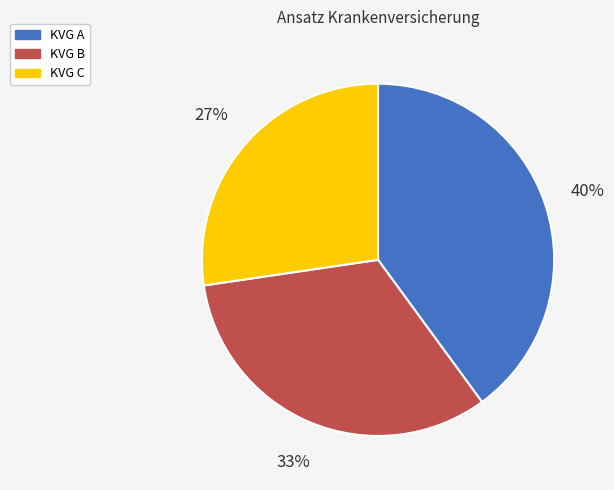

To the nearest percent, what is the average slice percentage?

33%